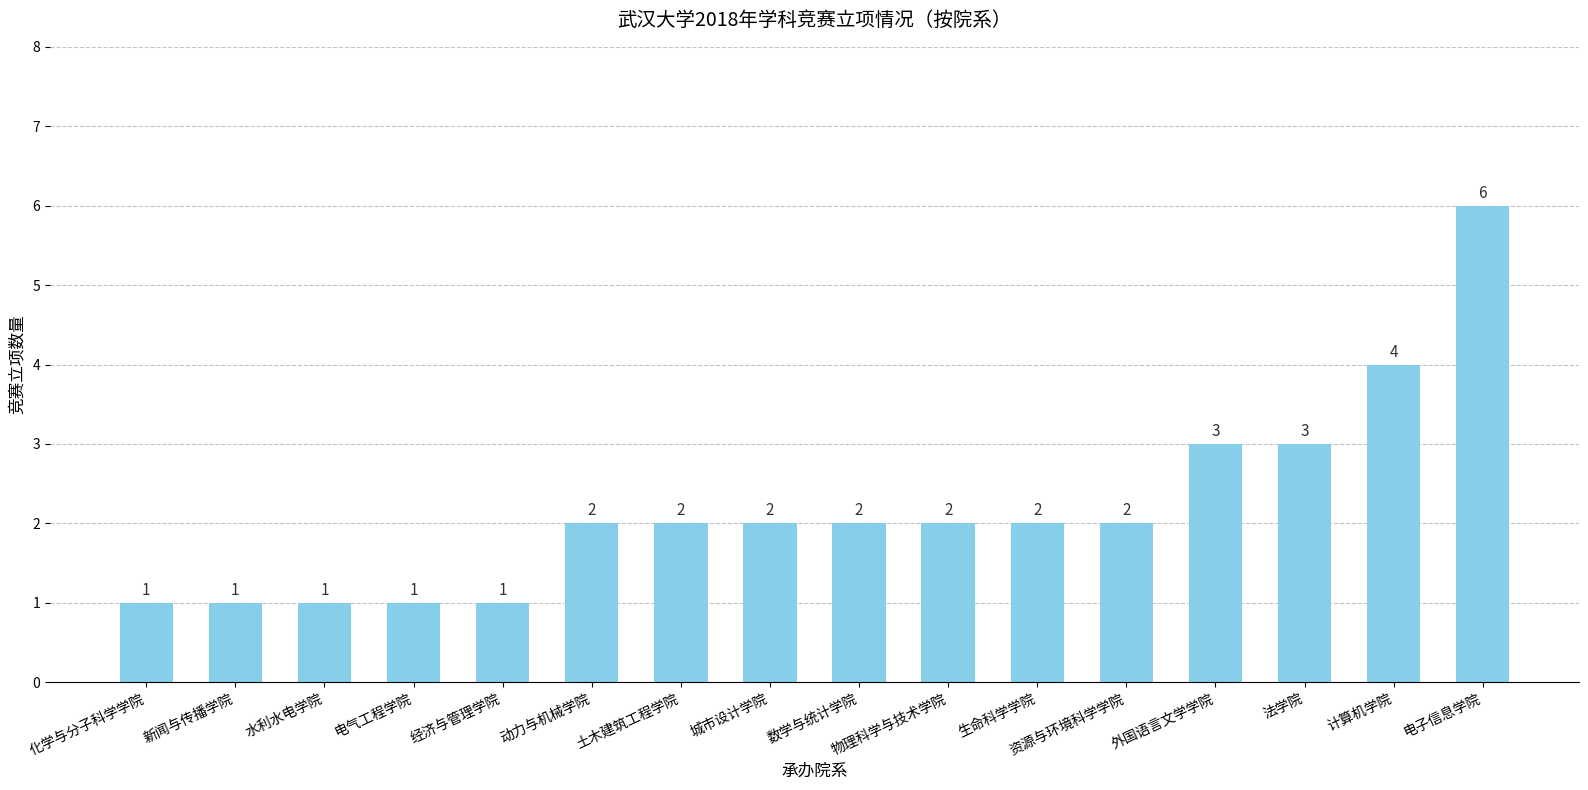

How many data points does each series have?

16